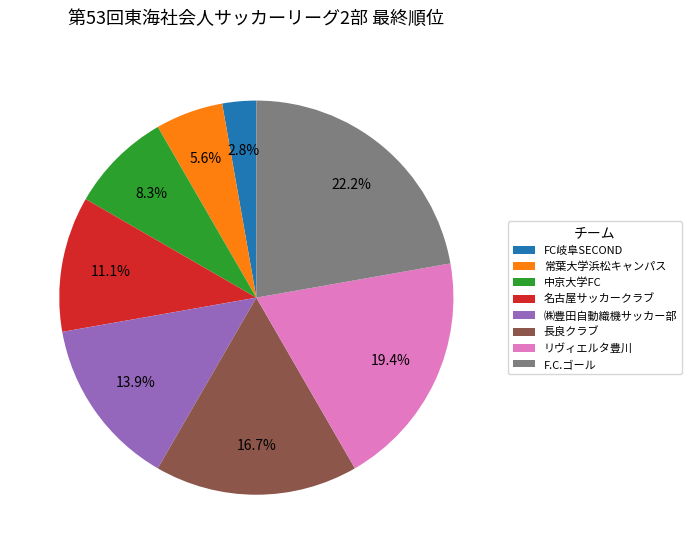

Rank the categories by value from highest to lowest.

F.C.ゴール, リヴィエルタ豊川, 長良クラブ, ㈱豊田自動織機サッカー部, 名古屋サッカークラブ, 中京大学FC, 常葉大学浜松キャンパス, FC岐阜SECOND